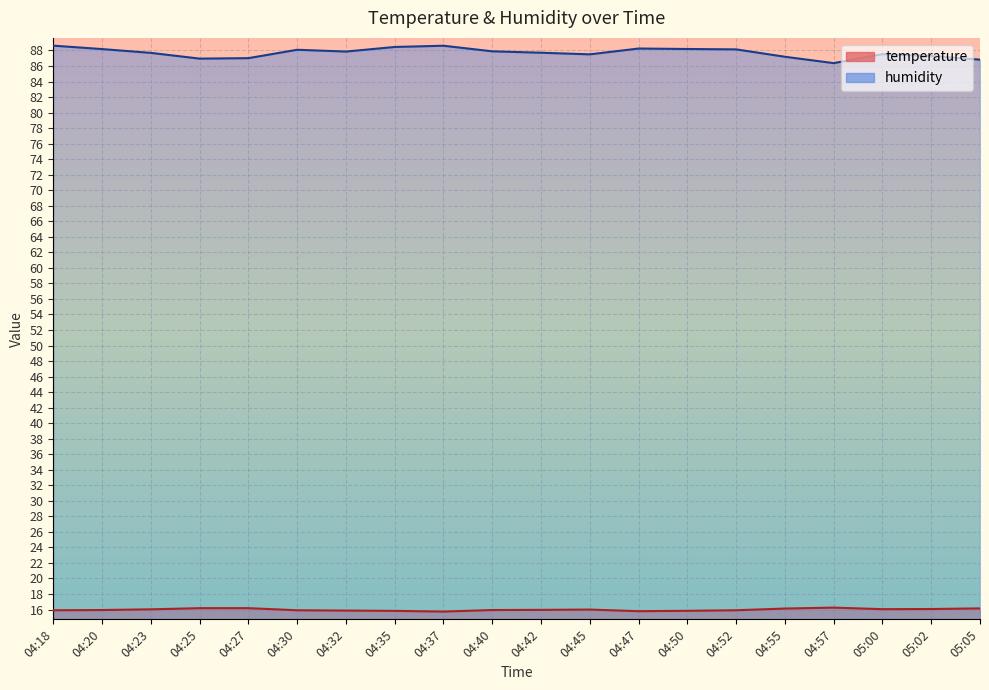

The humidity series shows 87.9 at 04:40. True or false?

True